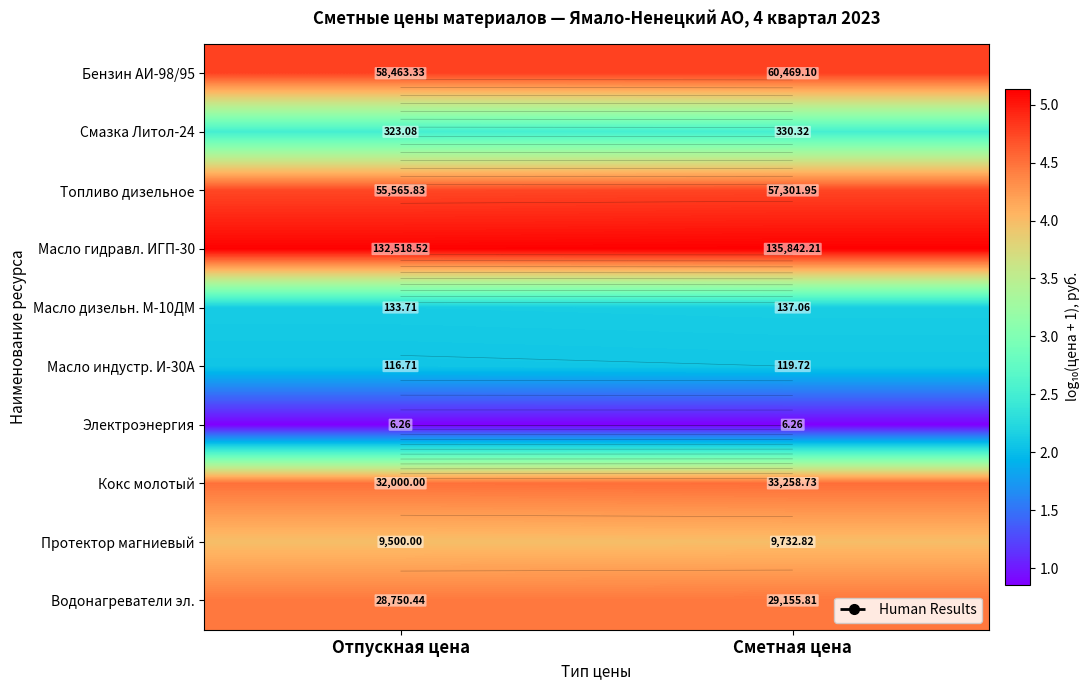

What is the lowest value of the Масло дизельн. М-10ДМ series?

2.1